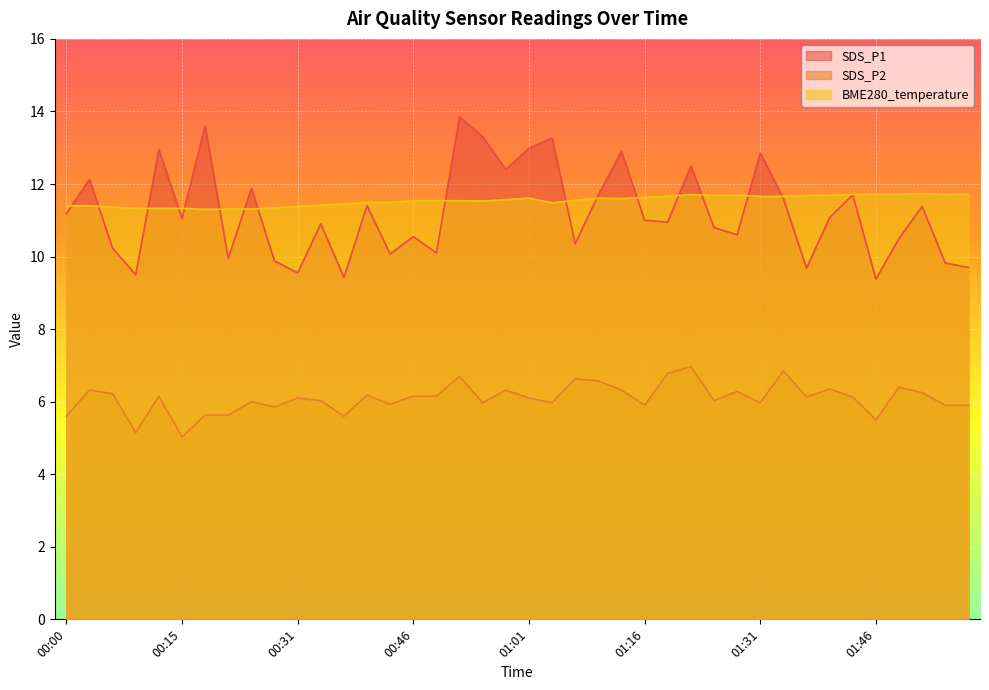

At which label does SDS_P1 reach its peak?

00:52